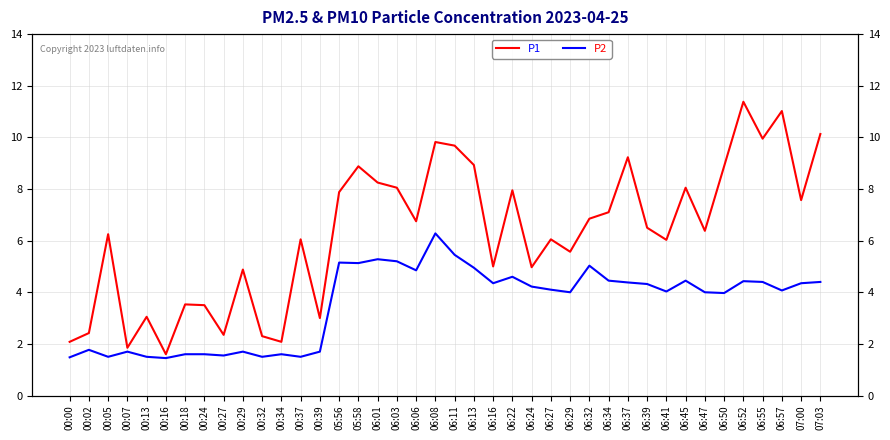

What is the spread (max minus min) of values at 05:56?

2.7